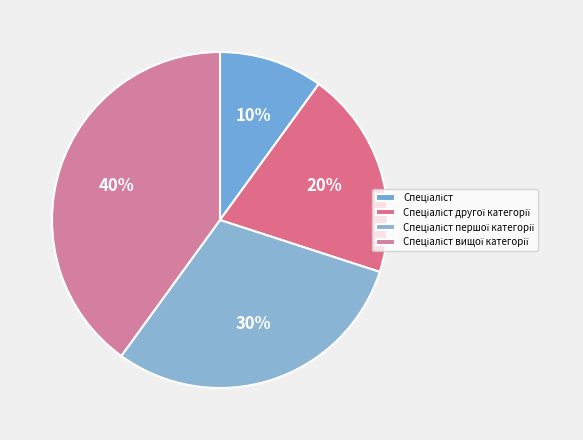

How many slices are in this pie chart?

4